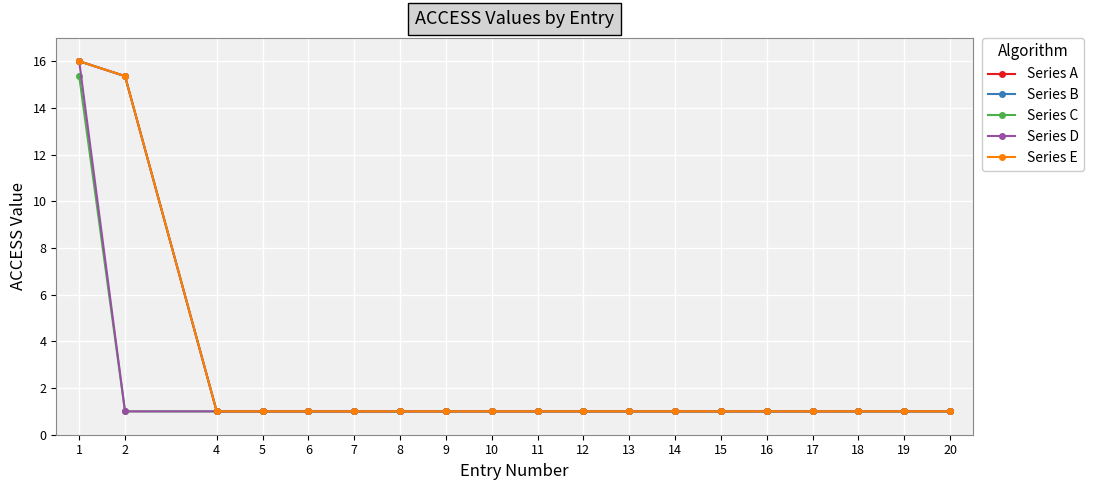

What is the sum of all Series D values?

34.0